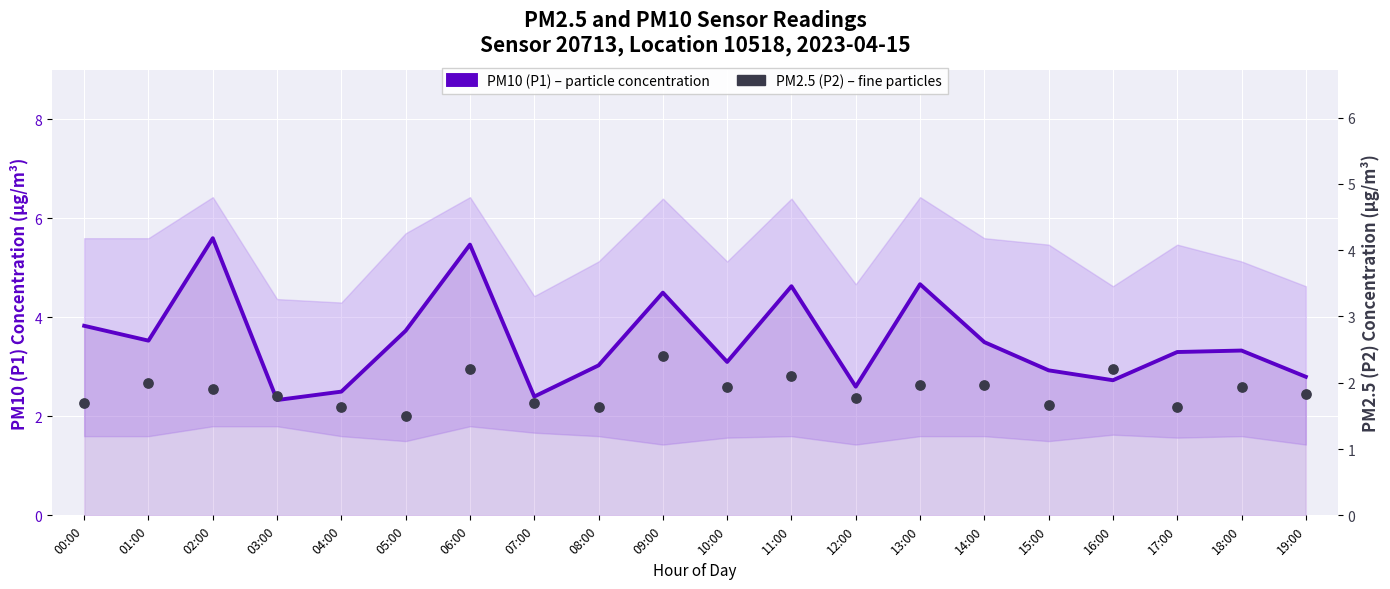

What are all the series names shown in the legend?

PM10 (P1) – particle concentration, PM2.5 (P2) – fine particles